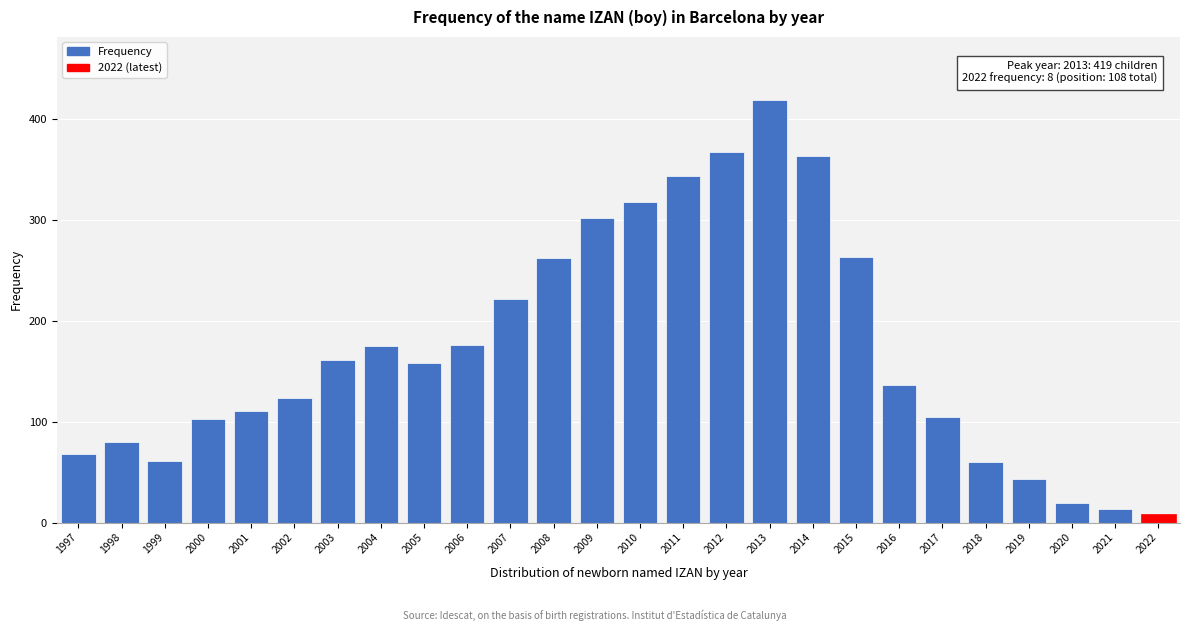

The chart shows a value of 448 at 2015. True or false?

False